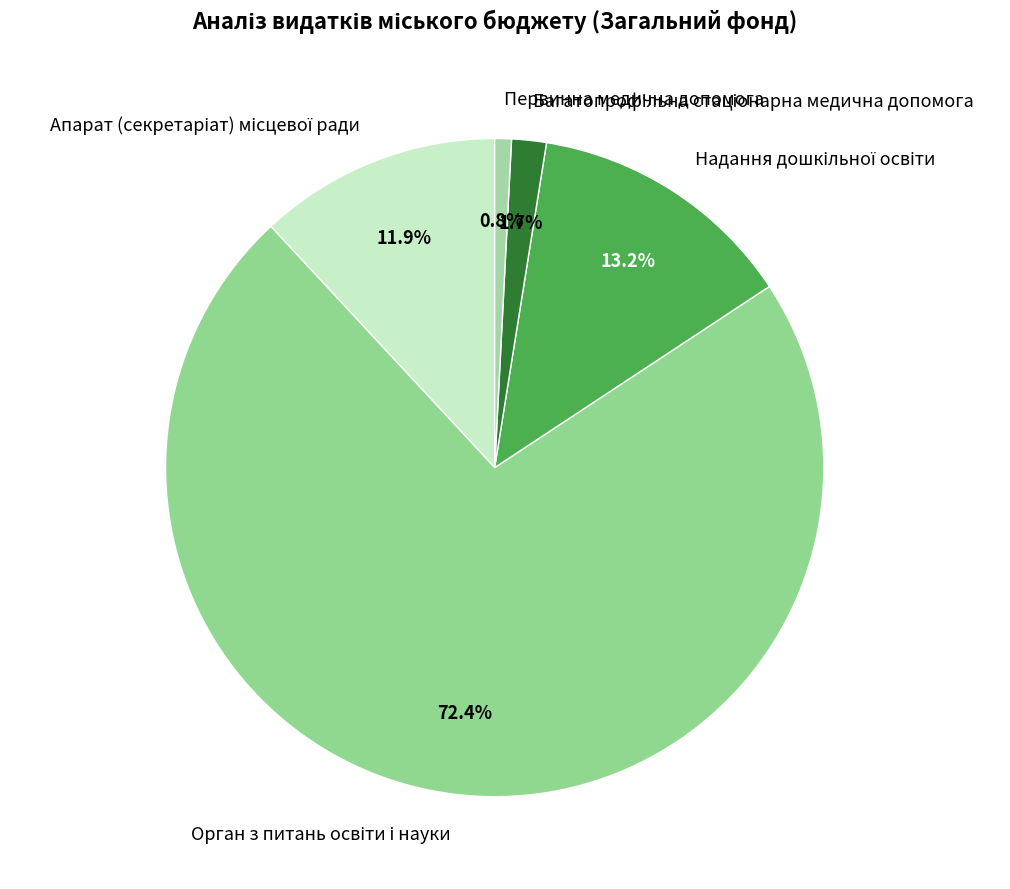

What portion of the pie excludes Первинна медична допомога?

99.2%